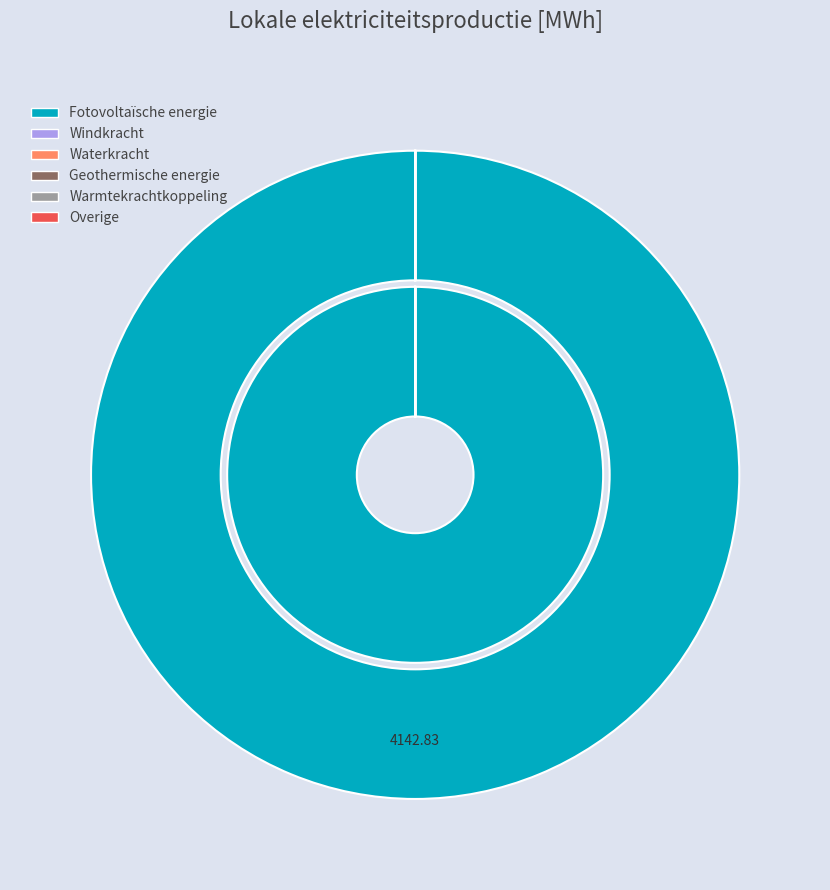

Does any single category account for the majority?

Yes